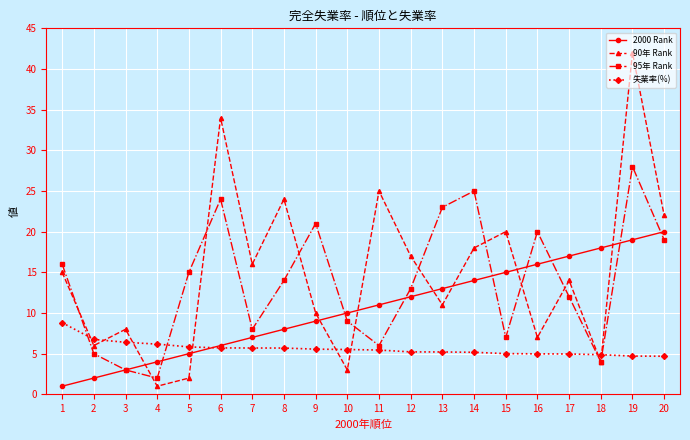

Which label corresponds to the largest value in the chart?

19